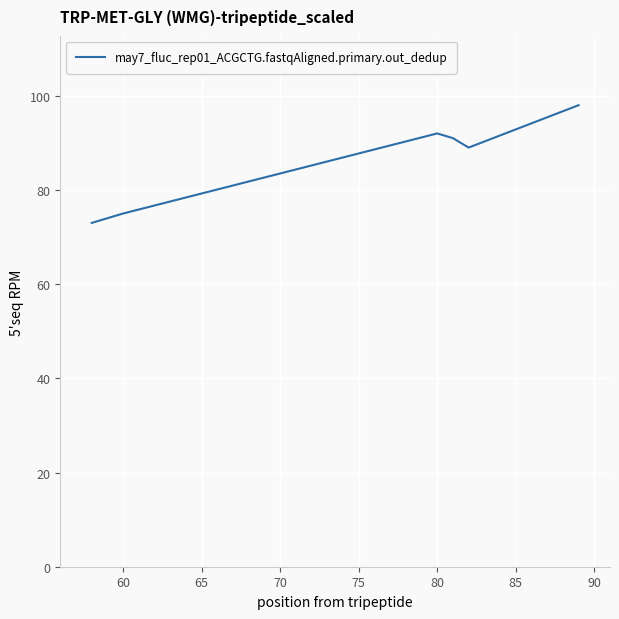

What is the value of the 3rd point from the left?

91